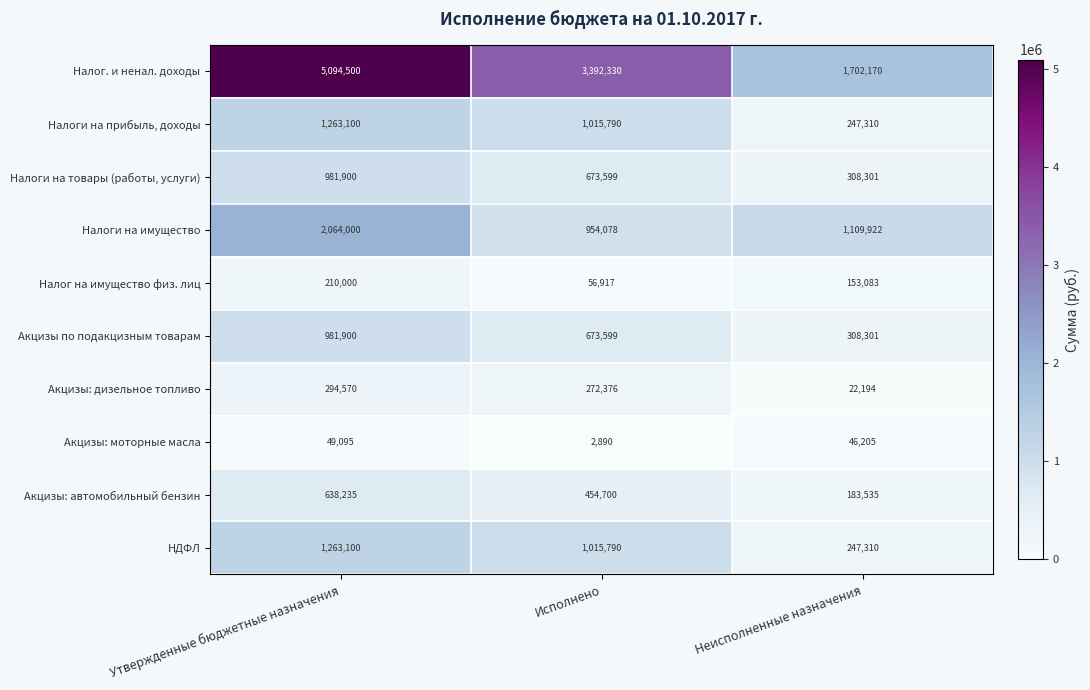

Which series has the largest range (max minus min)?

Налог. и ненал. доходы